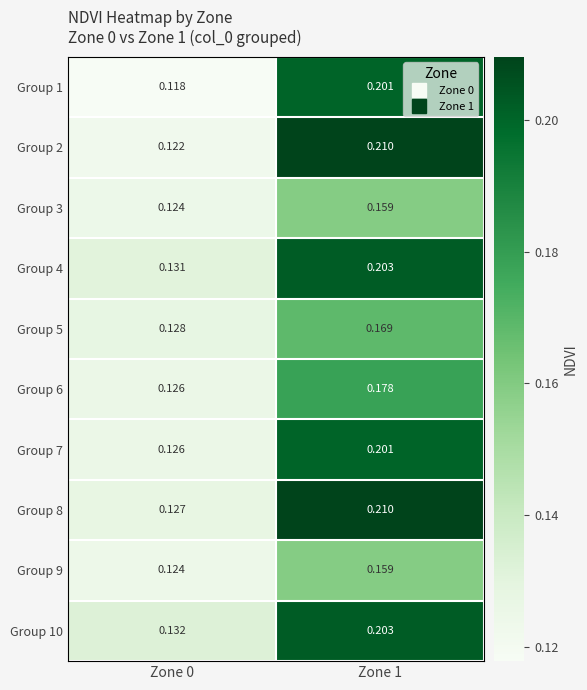

Which series has the largest total across all categories?

Group 8